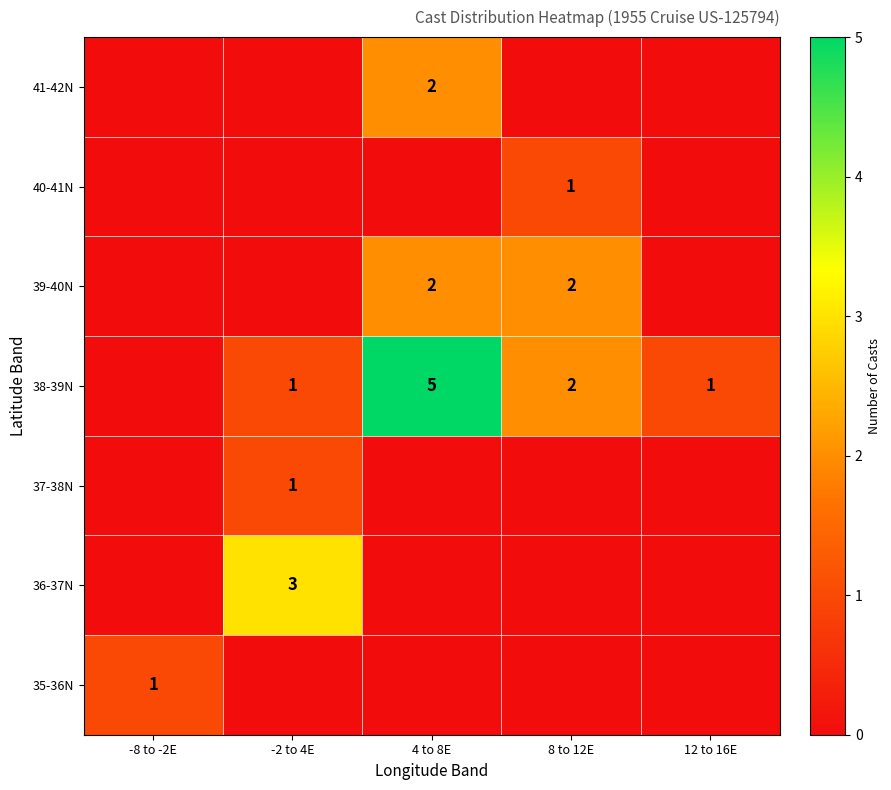

The value of 35-36N at -8 to -2E is 1. True or false?

True